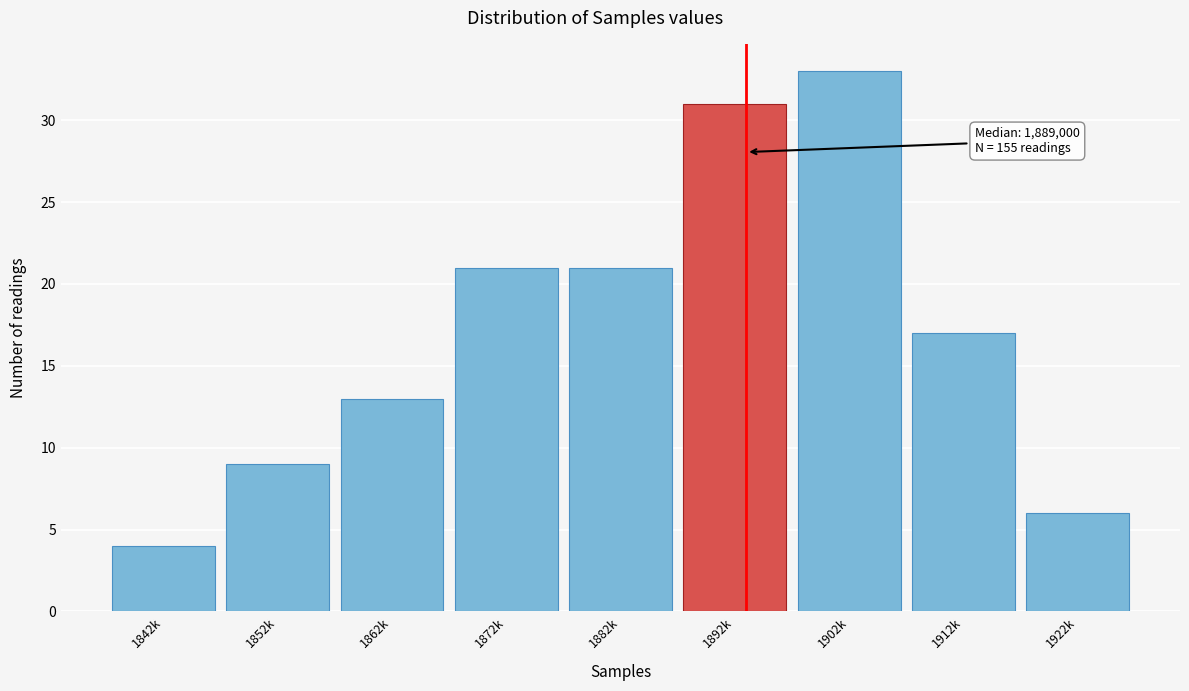

Reading left to right, transcribe all the data shown in this chart.

1842k=4	1852k=9	1862k=13	1872k=21	1882k=21	1892k=31	1902k=33	1912k=17	1922k=6